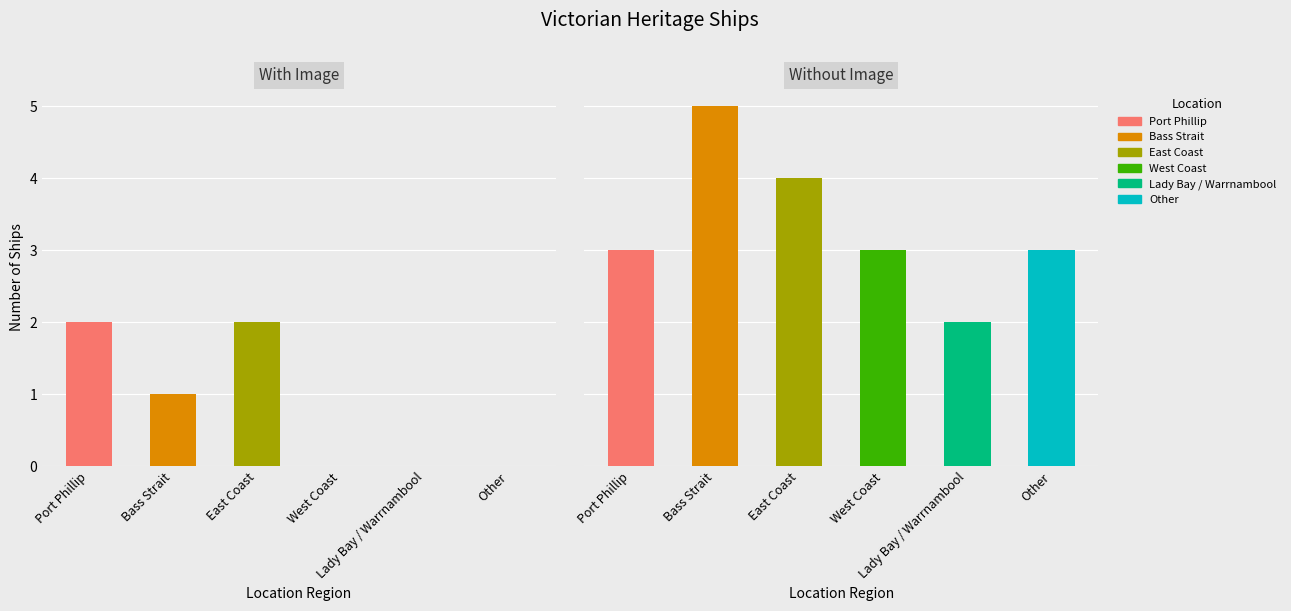

Which category has the lowest value across all series?

Lady Bay / Warrnambool